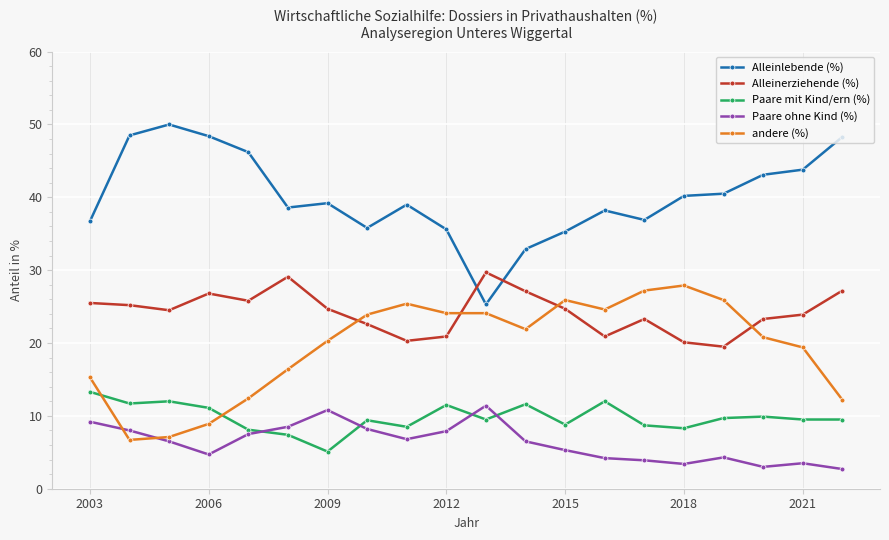

How many times do Paare mit Kind/ern (%) and Paare ohne Kind (%) cross each other?

4